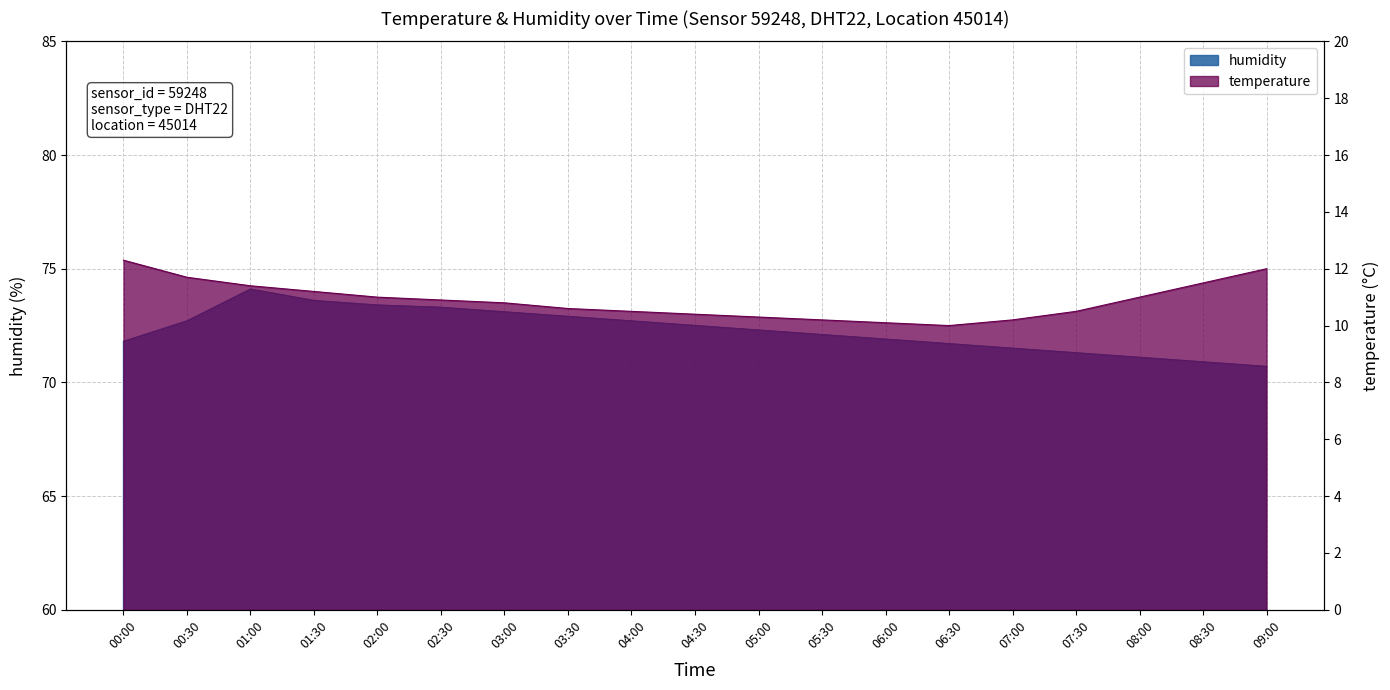

What is the value of the temperature point at the 12th from the left?

10.2